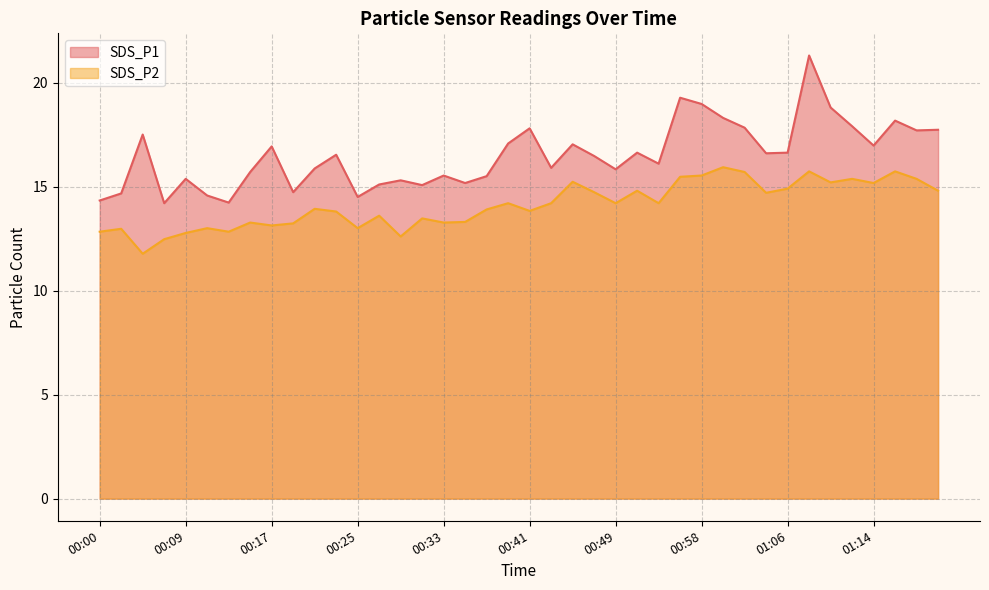

Reading left to right, what are all the values shown in this chart?

SDS_P1: 00:00=14.3	00:02=14.7	00:05=17.5	00:07=14.2	00:09=15.4	00:11=14.6	00:13=14.2	00:15=15.7	00:17=16.9	00:19=14.7	00:21=15.9	00:23=16.5	00:25=14.5	00:27=15.1	00:29=15.3	00:31=15.1	00:33=15.5	00:35=15.2	00:37=15.5	00:39=17.1	00:41=17.8	00:43=15.9	00:45=17.0	00:47=16.5	00:49=15.8	00:52=16.6	00:54=16.1	00:56=19.3	00:58=19.0	01:00=18.3	01:02=17.8	01:04=16.6	01:06=16.6	01:08=21.3	01:10=18.8	01:12=17.9	01:14=17.0	01:16=18.2	01:18=17.7	01:20=17.7
SDS_P2: 00:00=12.8	00:02=13.0	00:05=11.8	00:07=12.5	00:09=12.8	00:11=13.0	00:13=12.8	00:15=13.3	00:17=13.1	00:19=13.2	00:21=13.9	00:23=13.8	00:25=13.0	00:27=13.6	00:29=12.6	00:31=13.5	00:33=13.3	00:35=13.3	00:37=13.9	00:39=14.2	00:41=13.8	00:43=14.2	00:45=15.2	00:47=14.7	00:49=14.2	00:52=14.8	00:54=14.2	00:56=15.5	00:58=15.5	01:00=15.9	01:02=15.7	01:04=14.7	01:06=14.9	01:08=15.7	01:10=15.2	01:12=15.4	01:14=15.2	01:16=15.7	01:18=15.4	01:20=14.8